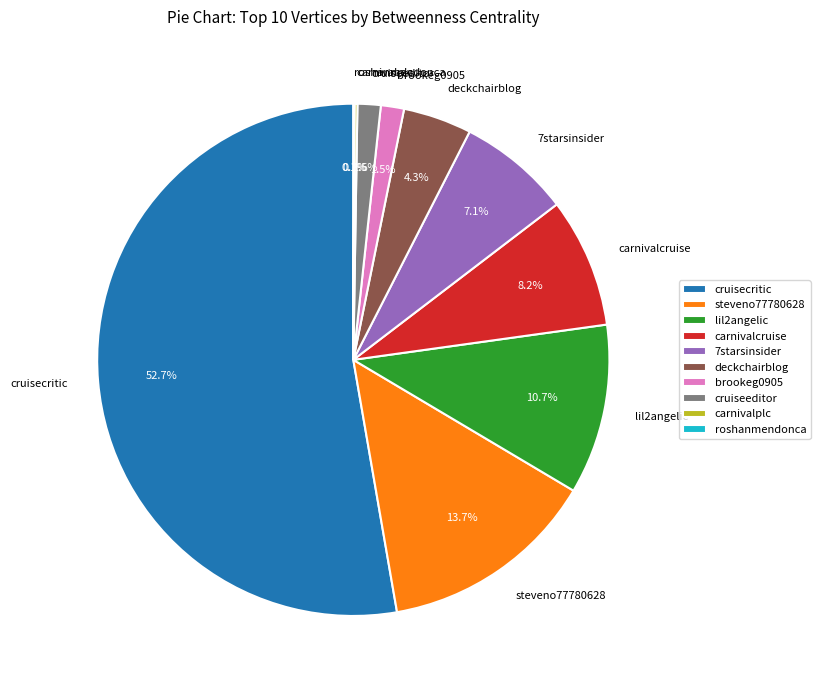

To the nearest percent, what is the difference between the largest and smallest slice percentages?

53%